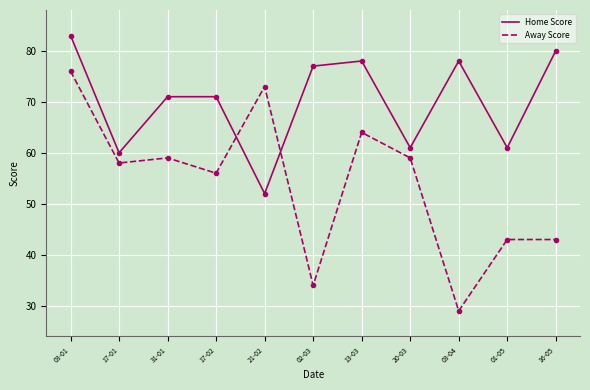

What is the minimum value for Away Score?

29